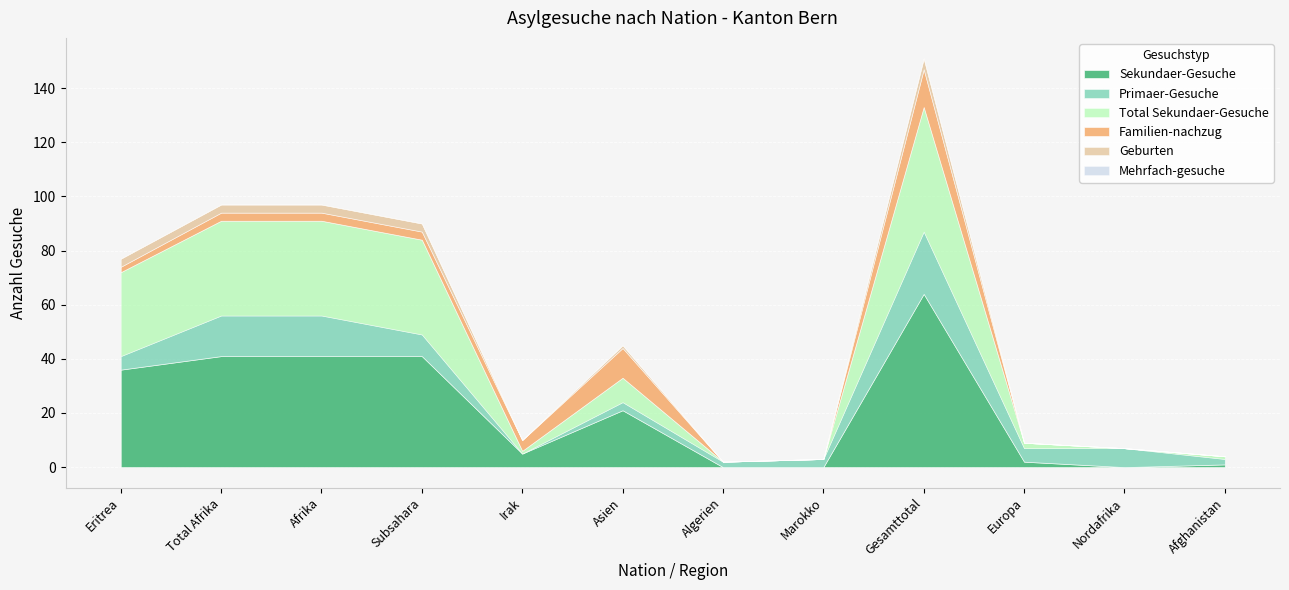

Reading right to left, extract all data points from this chart.

Sekundaer-Gesuche: 1	0	2	64	0	0	21	5	41	41	41	36
Primaer-Gesuche: 2	7	5	23	3	2	3	0	8	15	15	5
Total Sekundaer-Gesuche: 1	0	2	46	0	0	9	1	35	35	35	31
Familien-nachzug: 0	0	0	14	0	0	11	4	3	3	3	2
Geburten: 0	0	0	4	0	0	1	0	3	3	3	3
Mehrfach-gesuche: 0	0	0	0	0	0	0	0	0	0	0	0